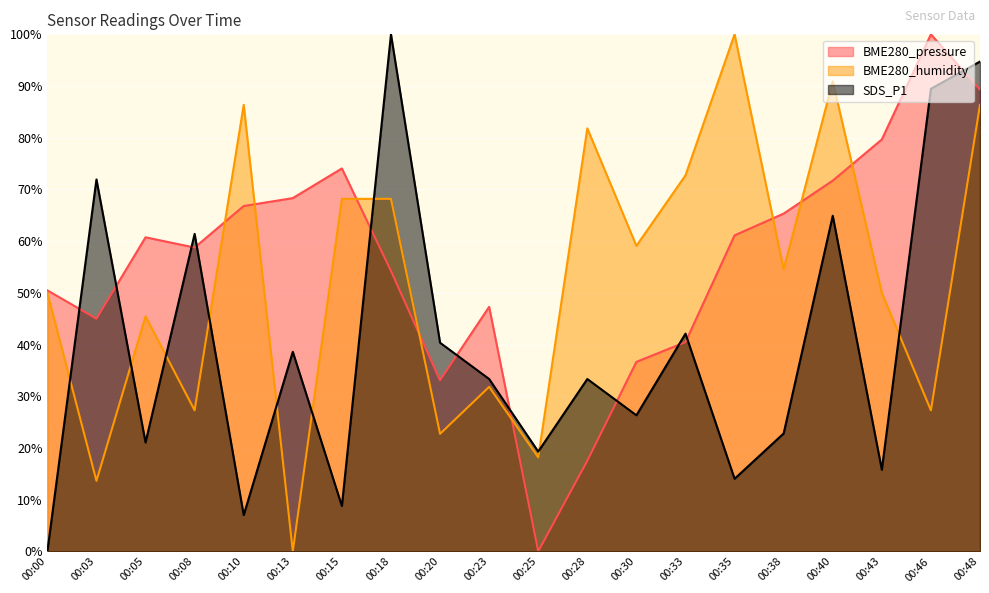

What is the maximum value for BME280_pressure?

100.0